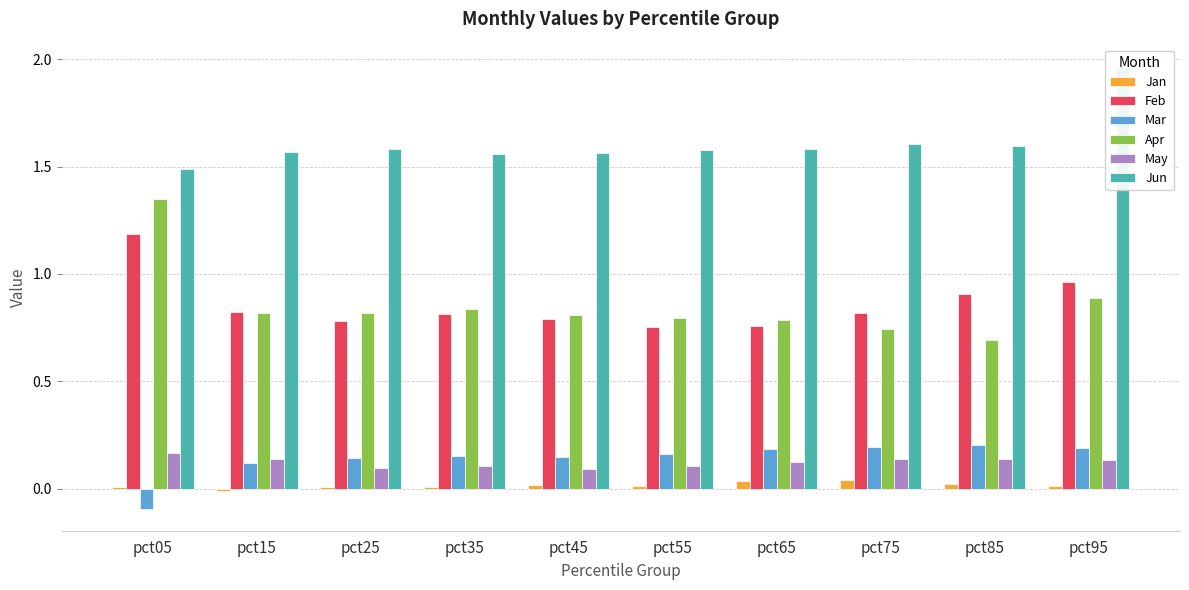

How many data points in Jan are above 0?

9